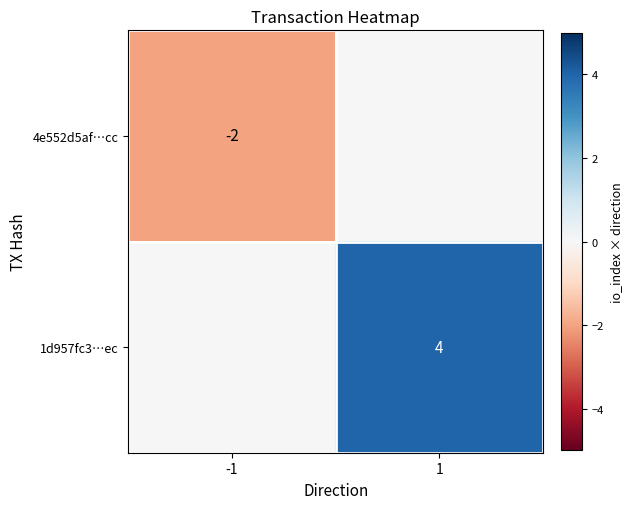

Which category has the lowest value across all series?

-1